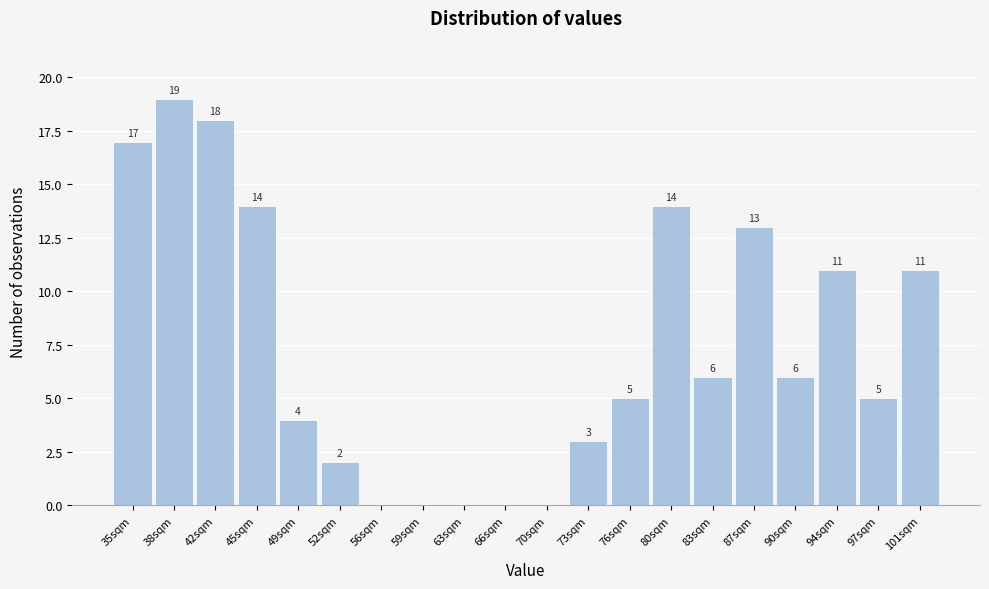

Reading right to left, transcribe all the data shown in this chart.

101sqm=11	97sqm=5	94sqm=11	90sqm=6	87sqm=13	83sqm=6	80sqm=14	76sqm=5	73sqm=3	70sqm=0	66sqm=0	63sqm=0	59sqm=0	56sqm=0	52sqm=2	49sqm=4	45sqm=14	42sqm=18	38sqm=19	35sqm=17